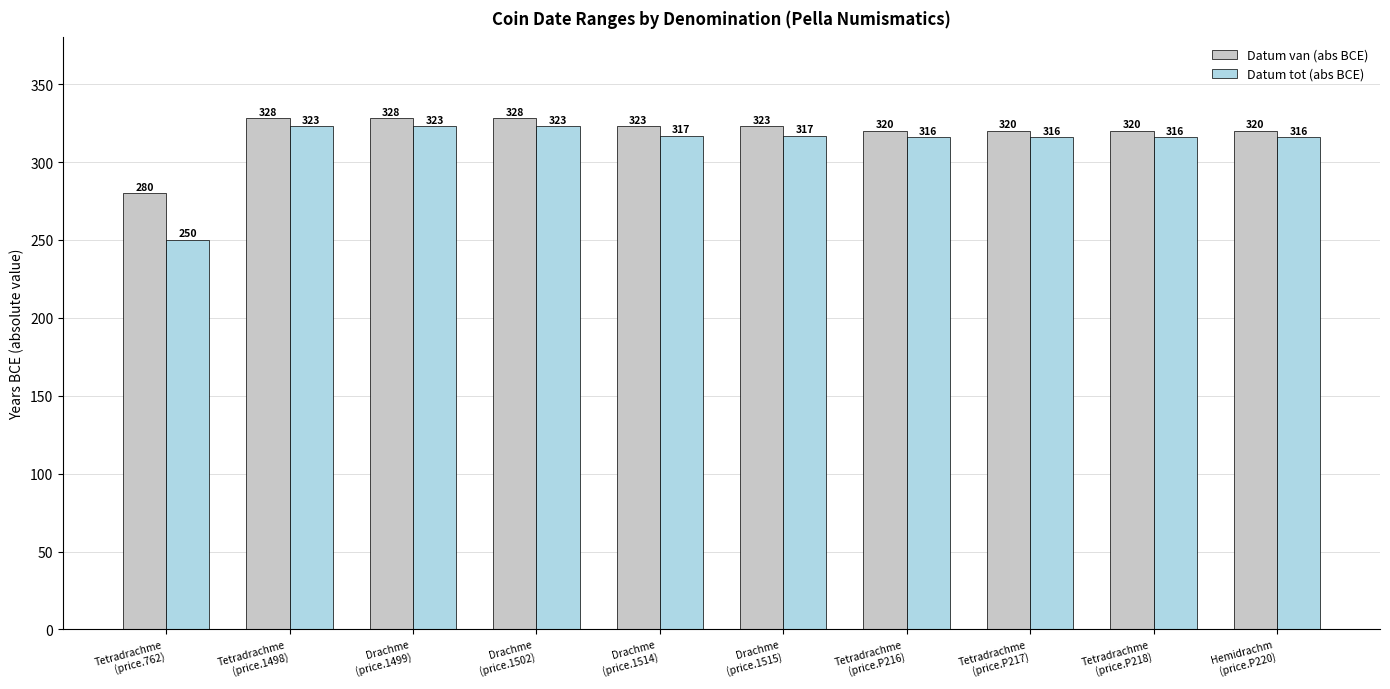

Reading left to right, extract all data points from this chart.

Datum van (abs BCE): Tetradrachme
(price.762)=280	Tetradrachme
(price.1498)=328	Drachme
(price.1499)=328	Drachme
(price.1502)=328	Drachme
(price.1514)=323	Drachme
(price.1515)=323	Tetradrachme
(price.P216)=320	Tetradrachme
(price.P217)=320	Tetradrachme
(price.P218)=320	Hemidrachm
(price.P220)=320
Datum tot (abs BCE): Tetradrachme
(price.762)=250	Tetradrachme
(price.1498)=323	Drachme
(price.1499)=323	Drachme
(price.1502)=323	Drachme
(price.1514)=317	Drachme
(price.1515)=317	Tetradrachme
(price.P216)=316	Tetradrachme
(price.P217)=316	Tetradrachme
(price.P218)=316	Hemidrachm
(price.P220)=316